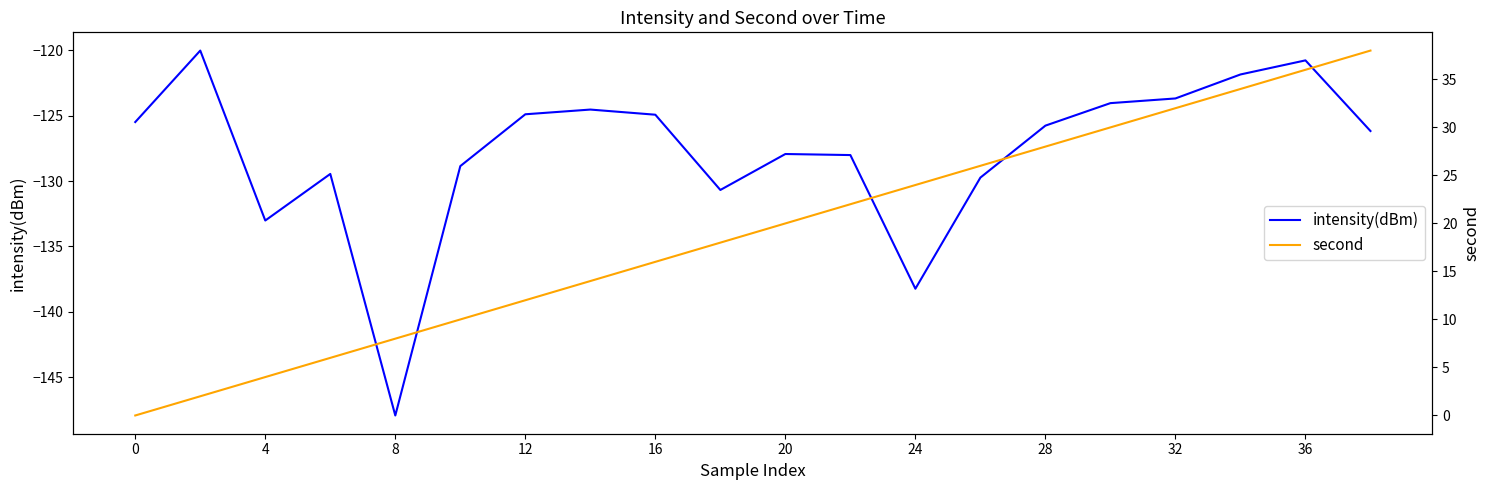

True or false: intensity(dBm) and second intersect in this chart.

False